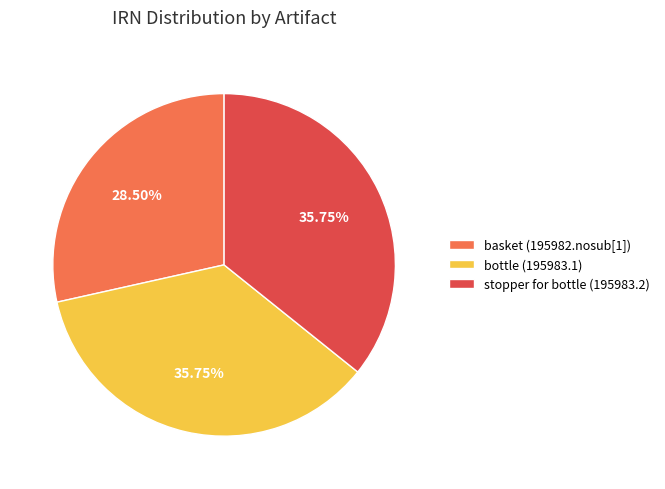

What is the smallest slice in the pie chart?

basket (195982.nosub[1])